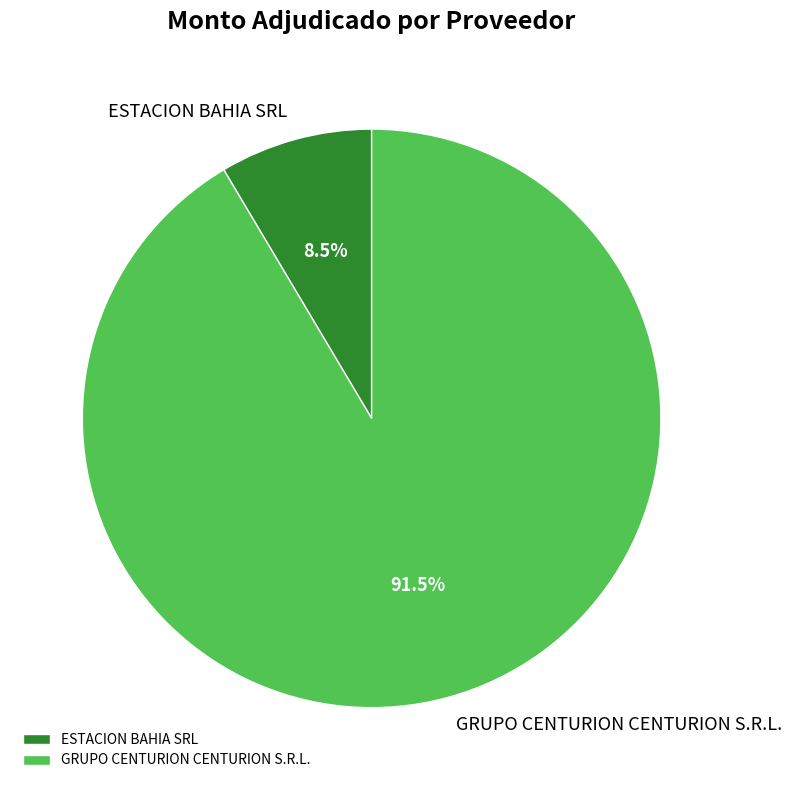

Which has a higher value, ESTACION BAHIA SRL or GRUPO CENTURION CENTURION S.R.L.?

GRUPO CENTURION CENTURION S.R.L.